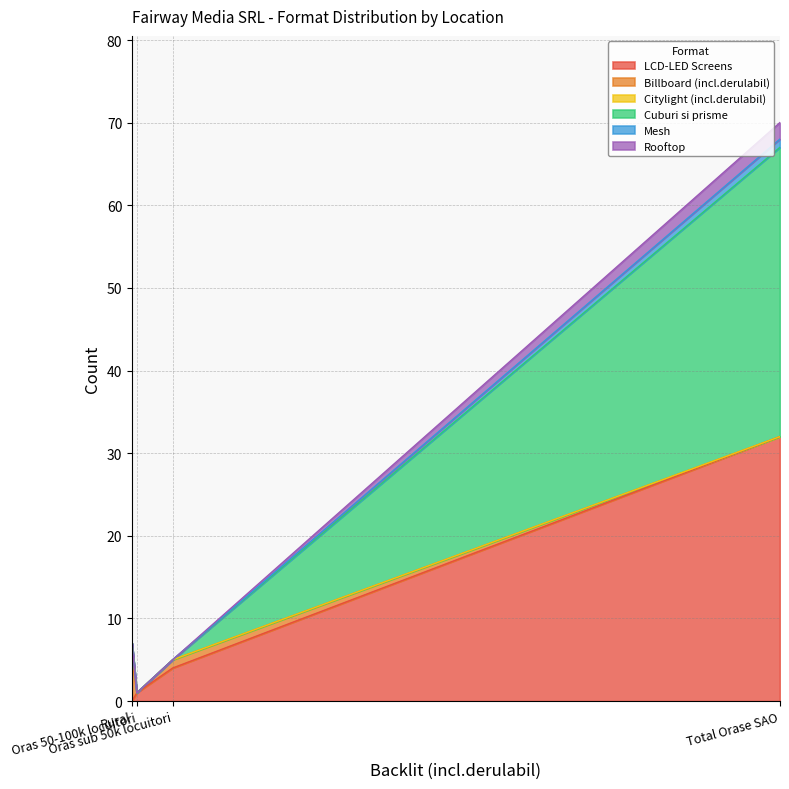

How many lines are shown in the chart?

6